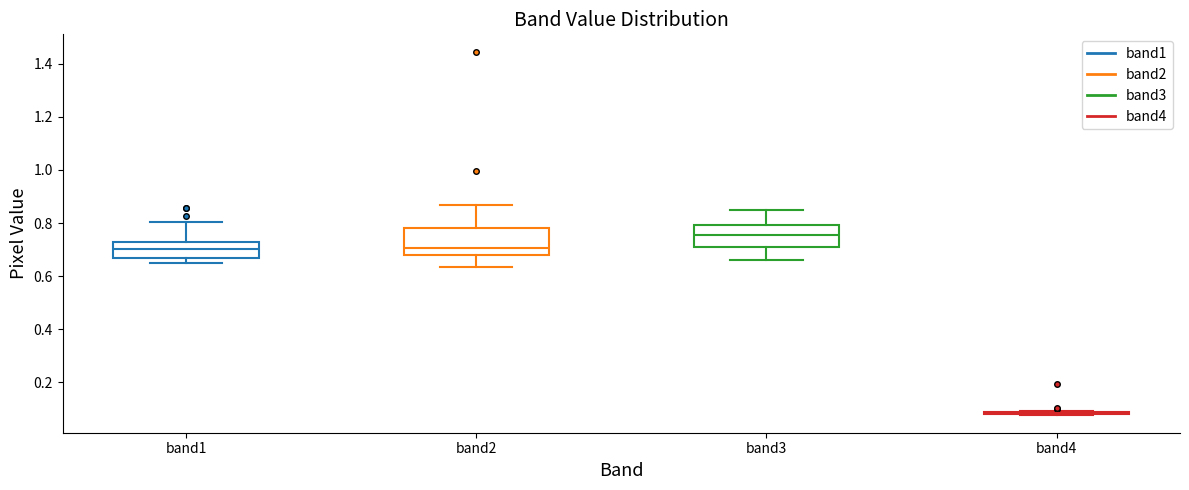

Reading left to right, read every box against the y-axis: the position of its median line, the range the box covers, and the ends of its whiskers. The values are not printed on the chart, so give them approximately, as read against the axis.

band1: median 0.70, box 0.66 to 0.72, whiskers 0.64 to 0.80
band2: median 0.70, box 0.68 to 0.78, whiskers 0.64 to 0.86
band3: median 0.76, box 0.70 to 0.80, whiskers 0.66 to 0.86
band4: box collapsed to a line at 0.08, whiskers 0.08 to 0.10